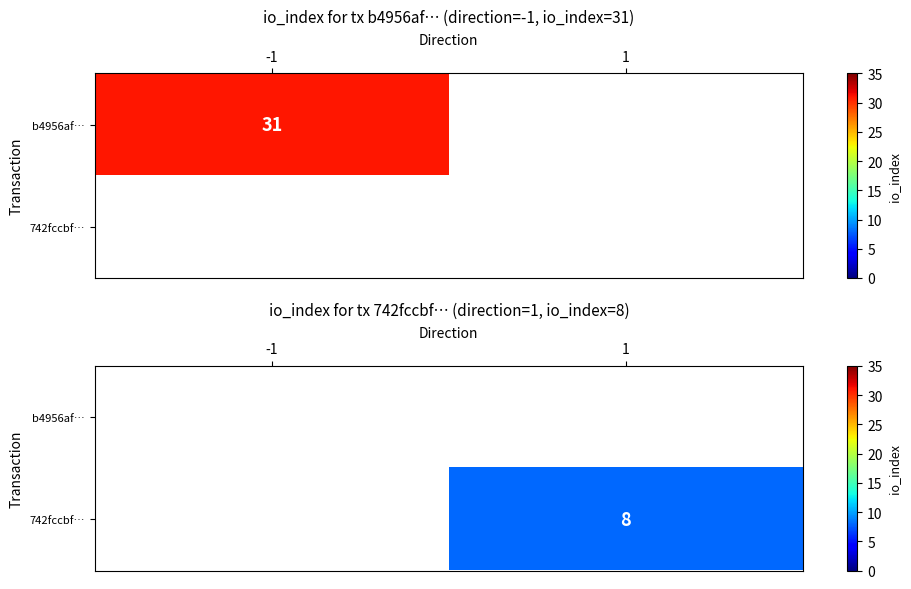

Rank the series by their average value, from highest to lowest.

b4956af…, 742fccbf…